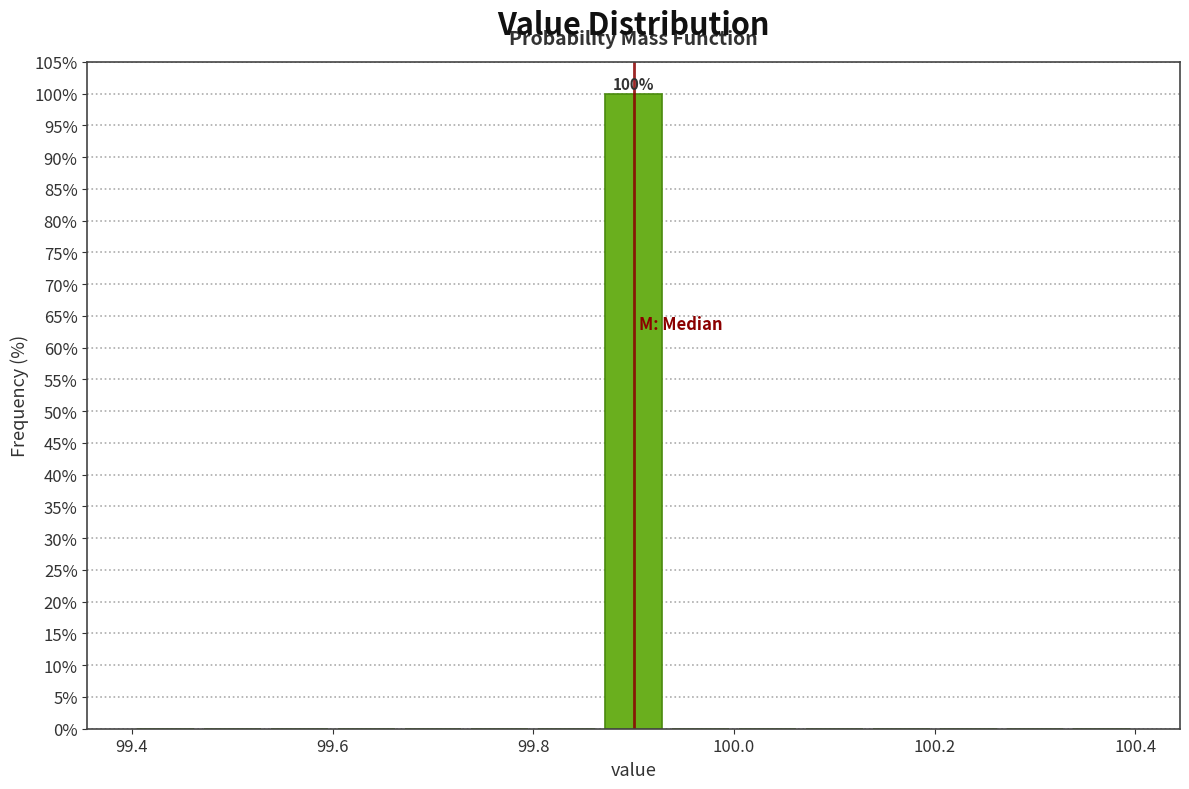

Read against the x-axis, roughly where is the centre of the tallest bar?

99.90